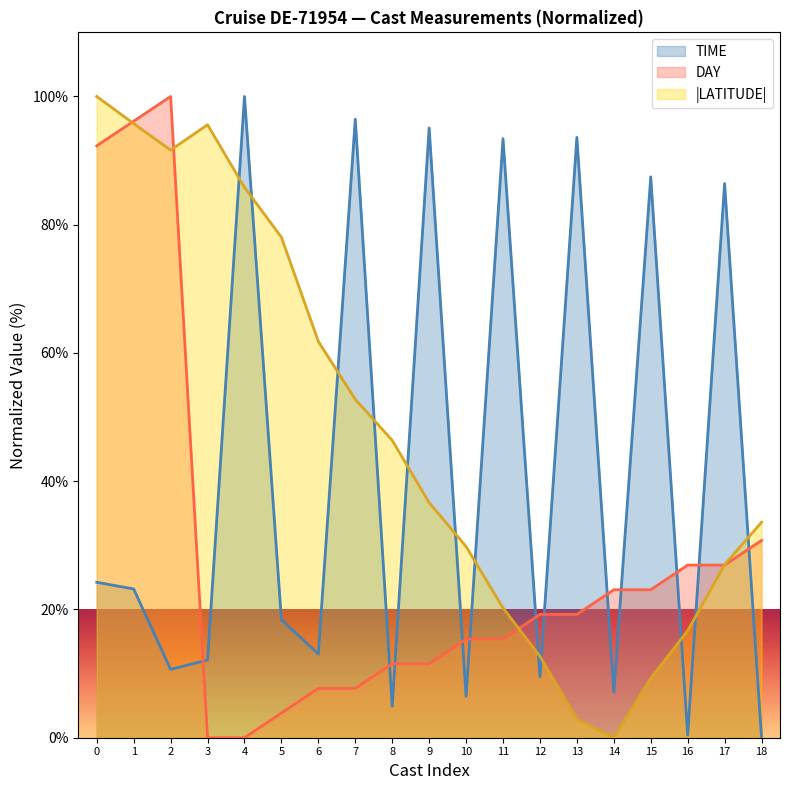

Where is DAY nearest to the value 50?

18